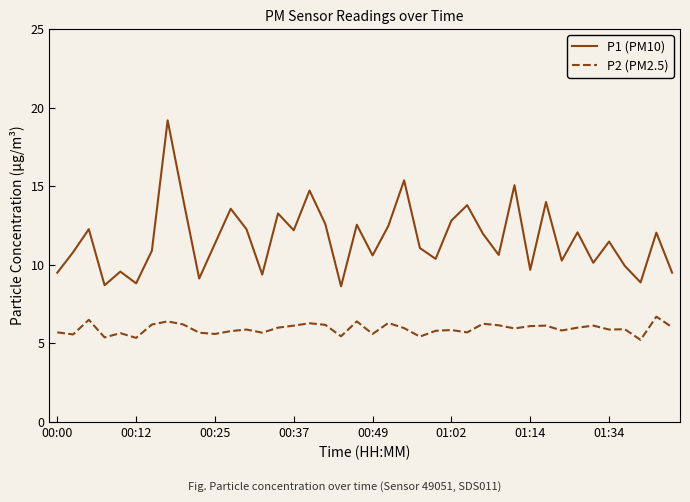

What is the difference between the maximum and minimum values in the P1 (PM10) series?

10.6